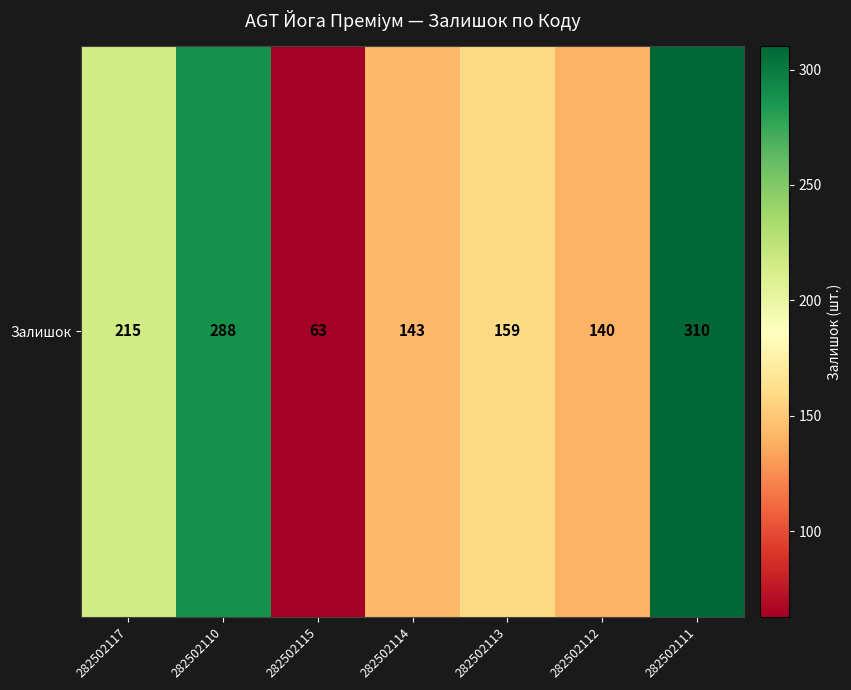

What is the sum of all values?

1318